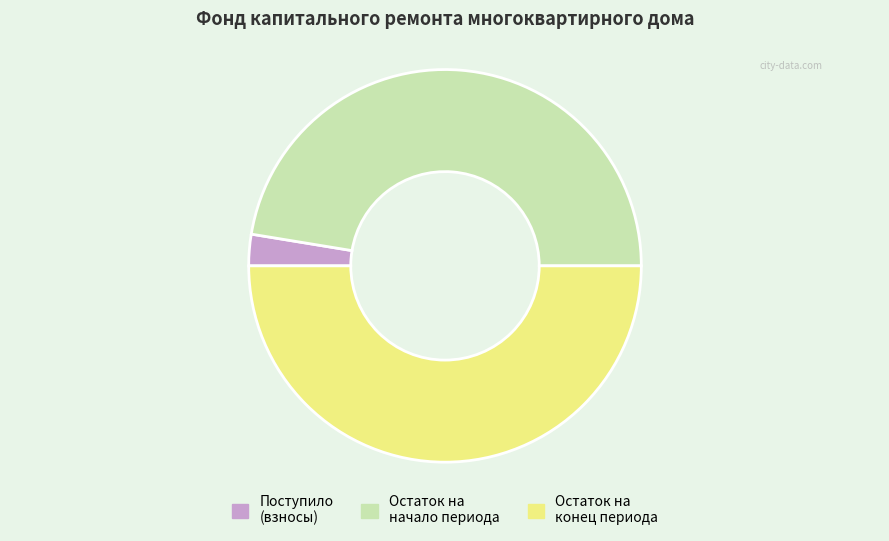

True or false: Остаток на начало периода accounts for 47% of the total.

True